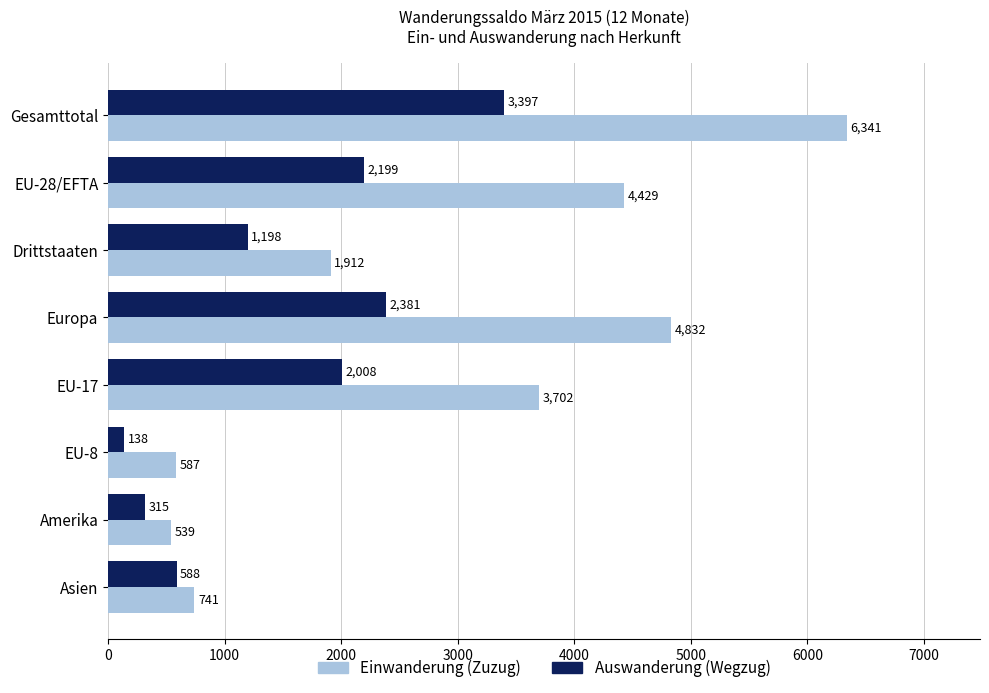

What is the approximate value of Auswanderung (Wegzug) at EU-17, to the nearest 50?

2000